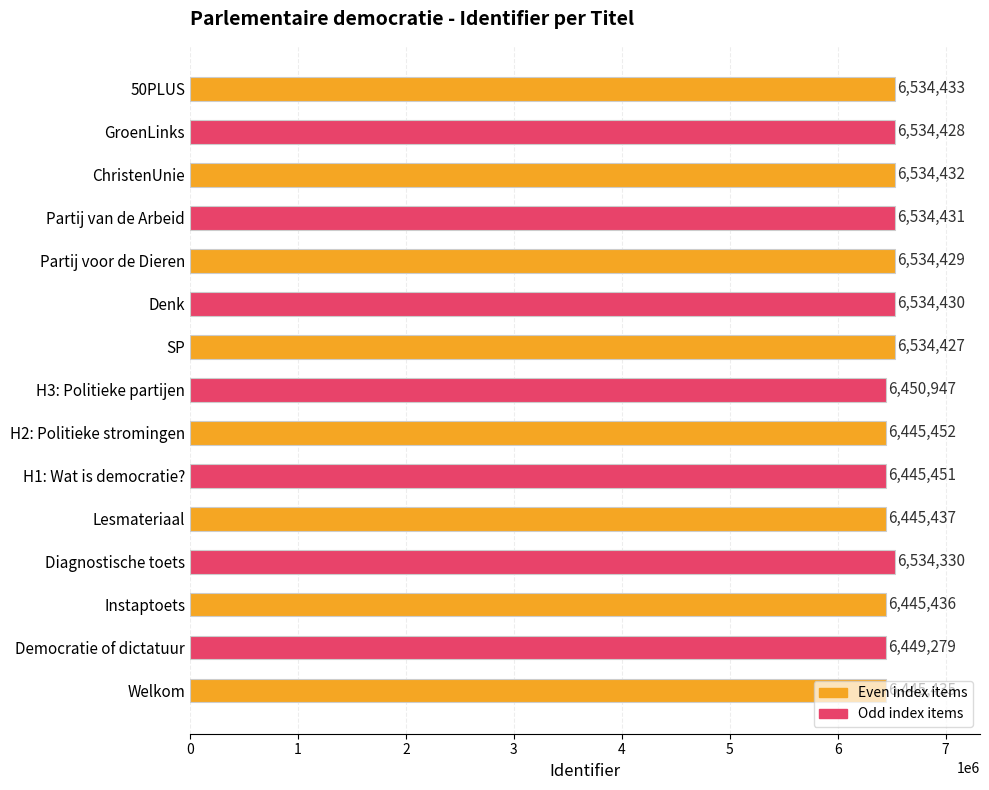

The chart shows a value of 6449279 at Democratie of dictatuur. True or false?

True